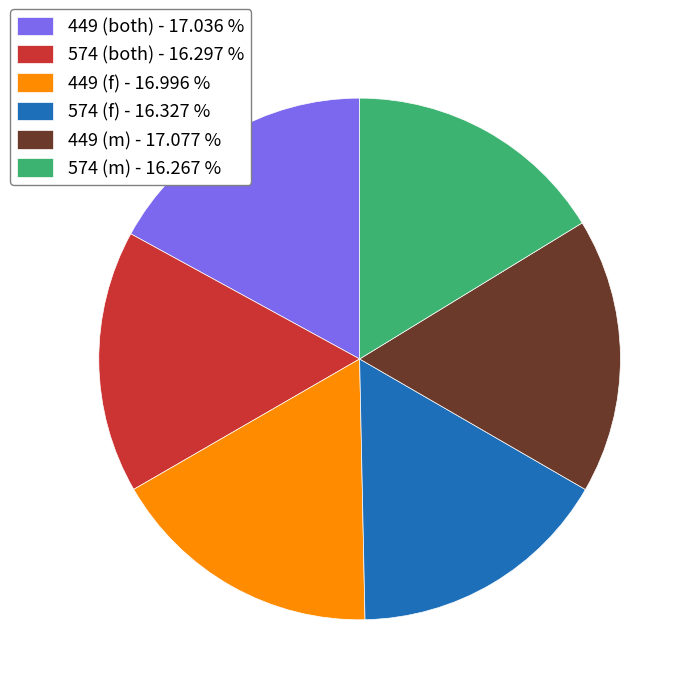

What is the ratio of the value at 449 (m) - 17.077 % to the value at 574 (f) - 16.327 %?

1.0